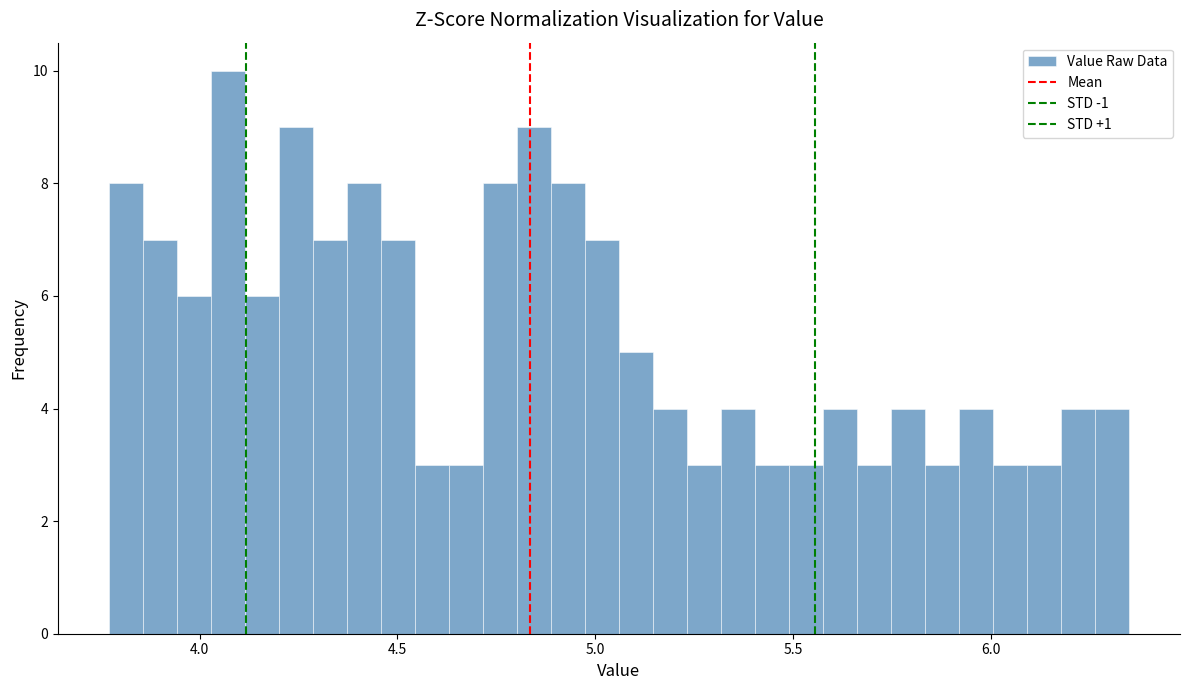

Around what value on the x-axis is the tallest bar? Give the approximate position of its centre, as read against the axis.

4.05